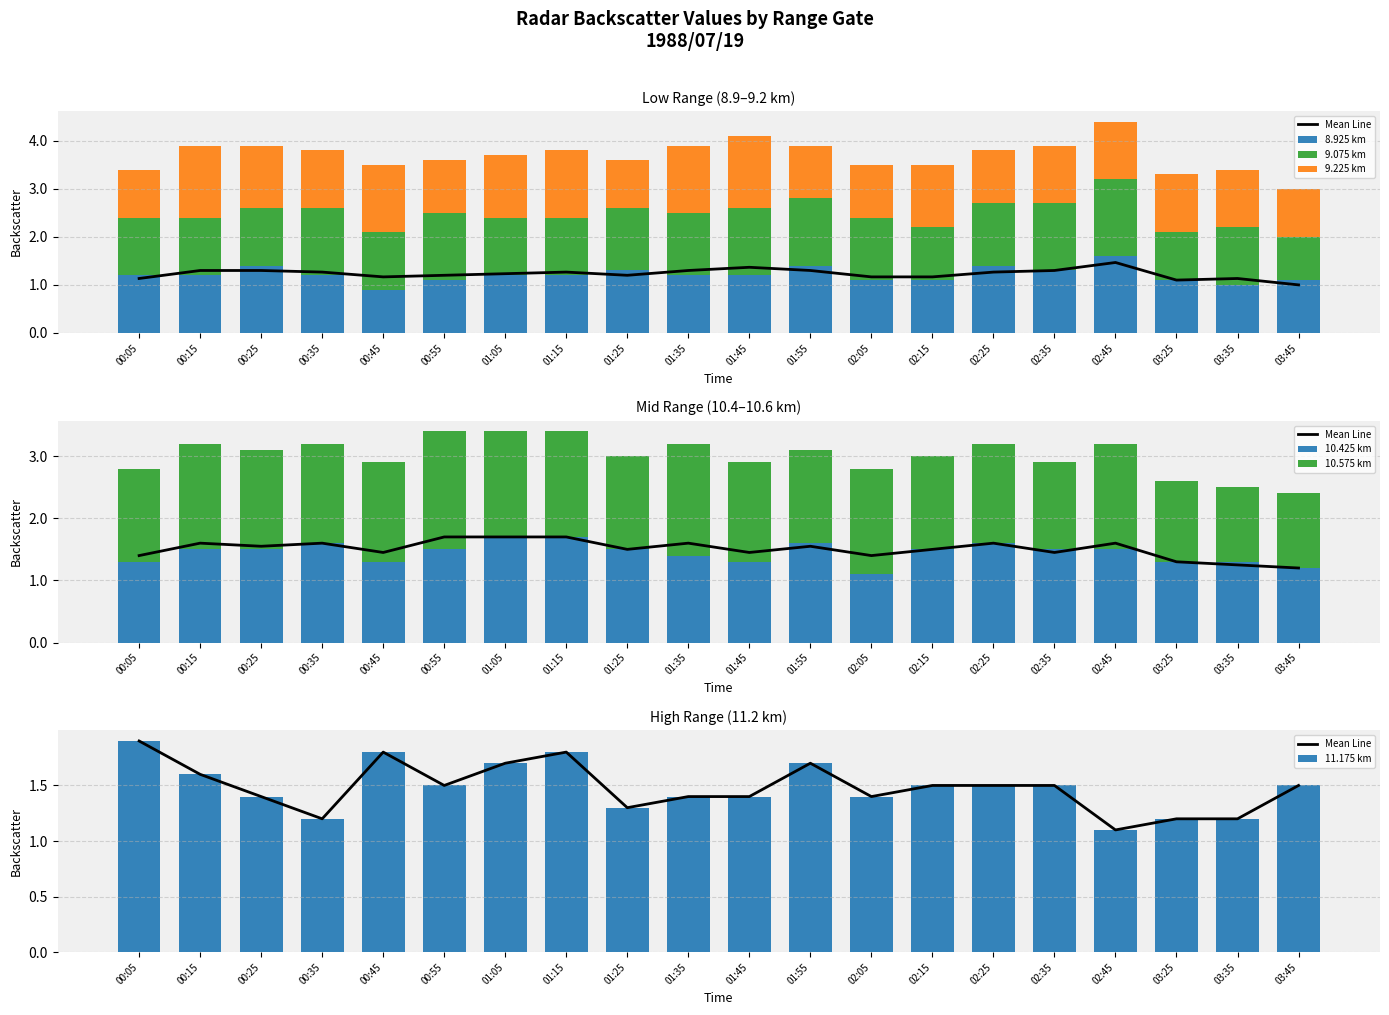

What is the sum of all 10.425 values?

28.9